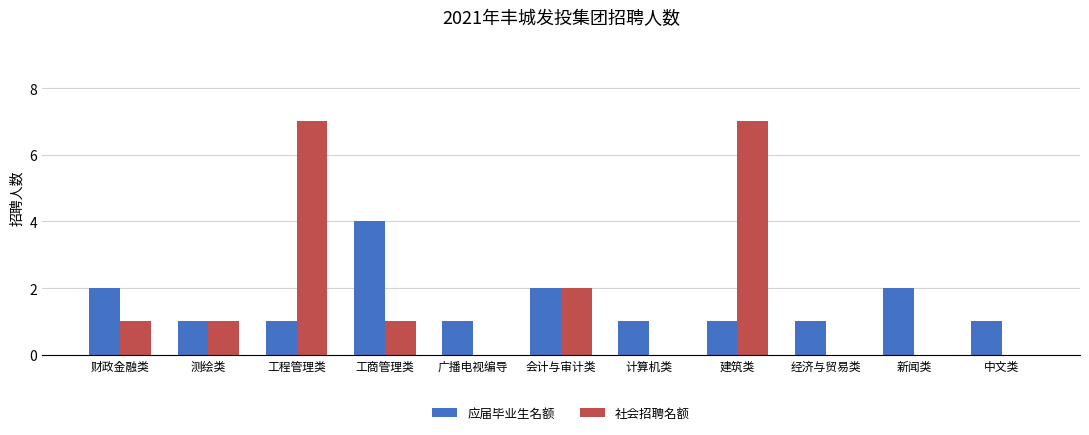

What is the total value across all series at 工程管理类?

8